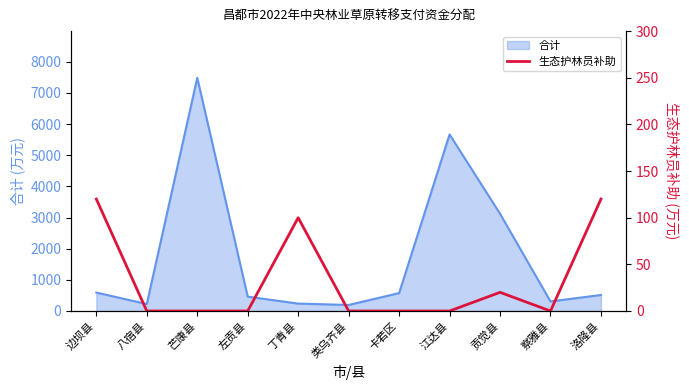

How many values are between 0 and 100?

9